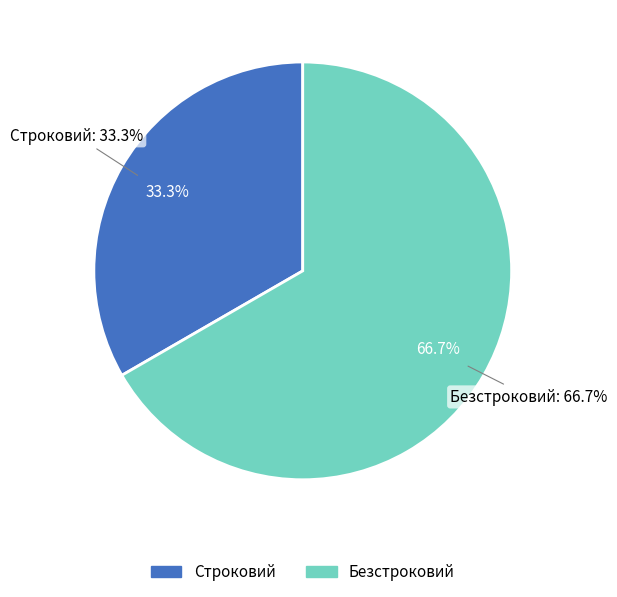

To the nearest percent, what percentage of the pie is Строковий?

33%